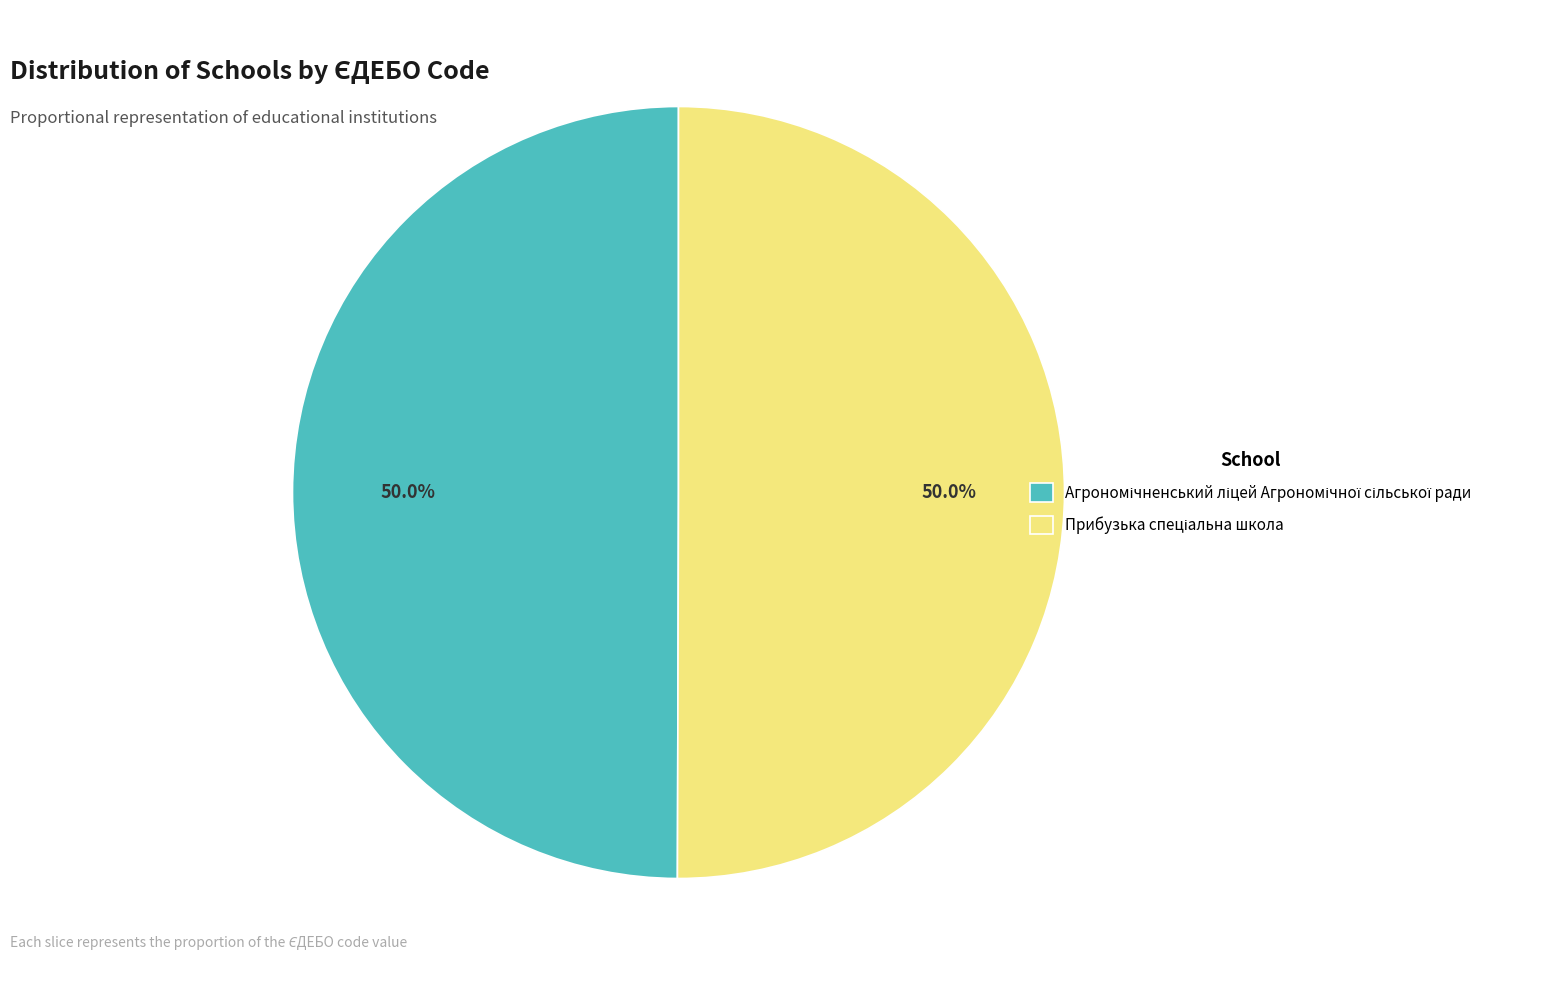

Do Прибузька спеціальна школа and Агрономічненський ліцей Агрономічної сільської ради together represent more than half of the pie?

Yes